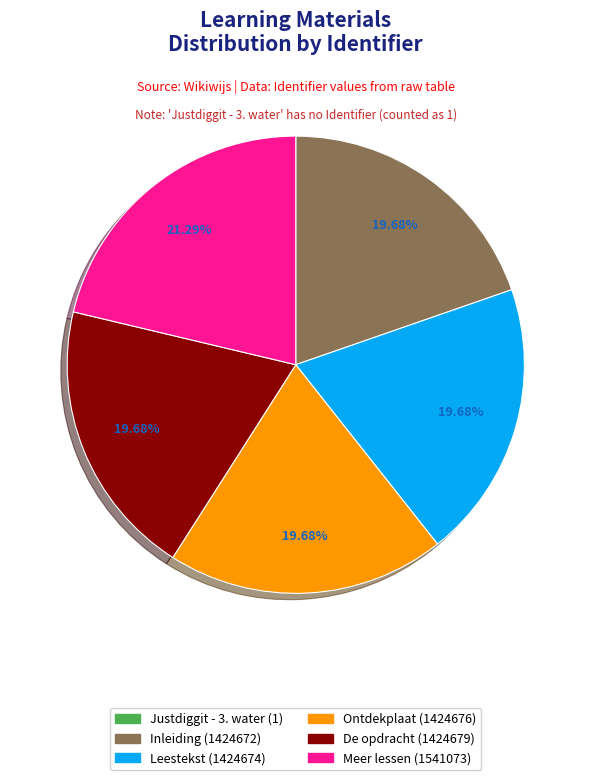

The Ontdekplaat slice represents 20% of the pie. True or false?

True